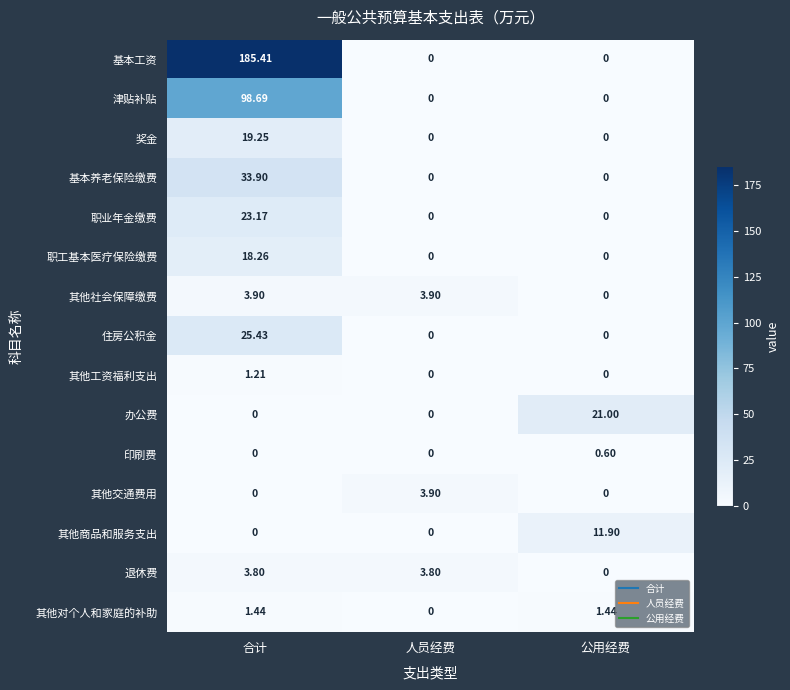

Which series has the widest spread of values?

基本工资